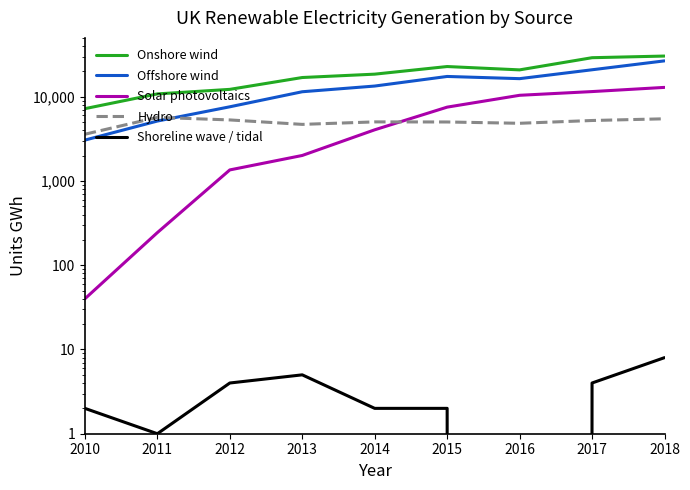

The Solar photovoltaics series shows 40 at 2010. True or false?

True